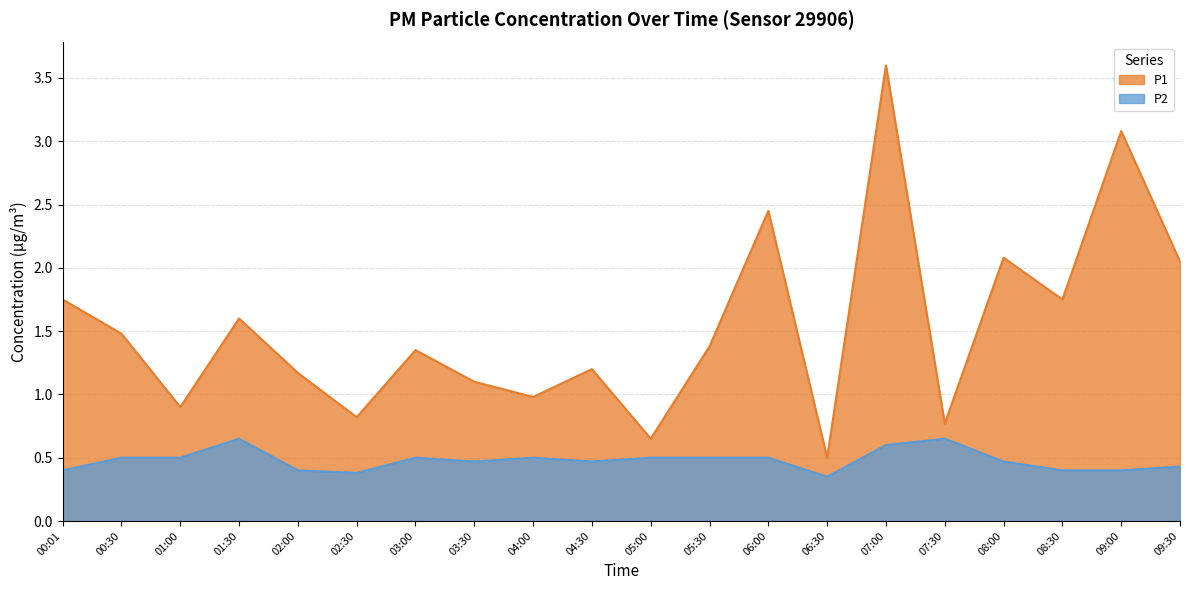

Is the value of P1 at 01:00 greater than the value of P2 at 08:00?

Yes